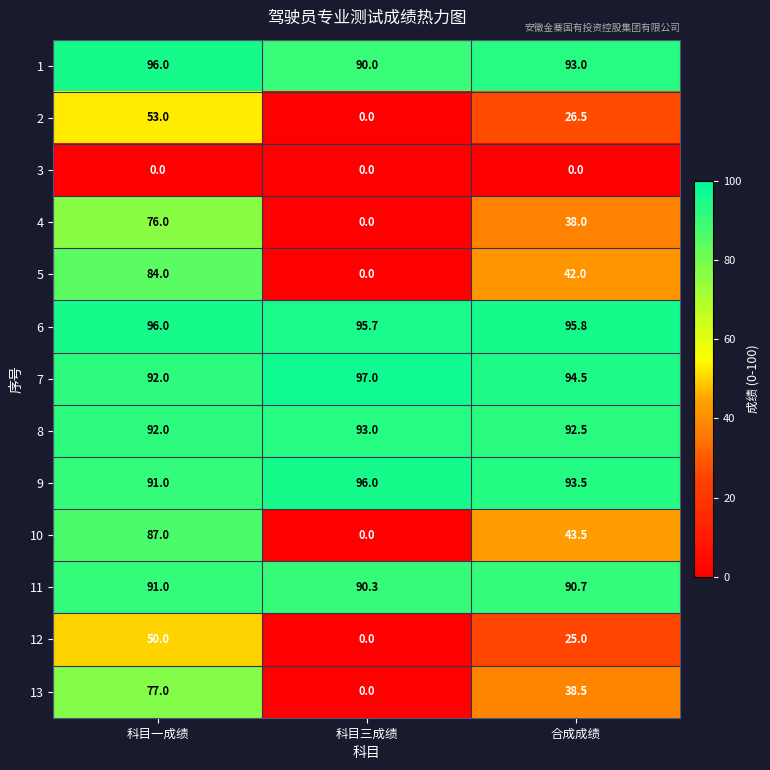

Which series has the largest range (max minus min)?

10